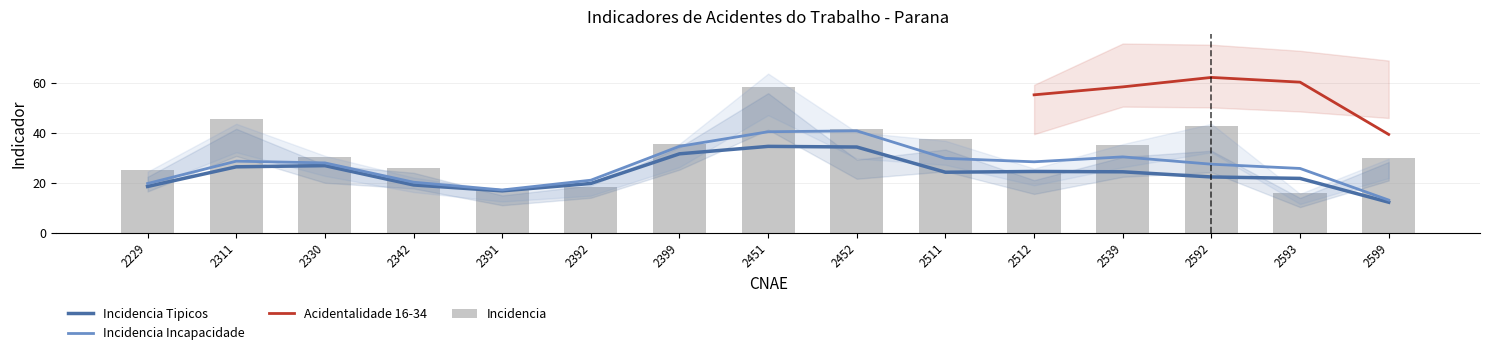

What is the lowest value of the Incidencia Incapacidade series?

13.1